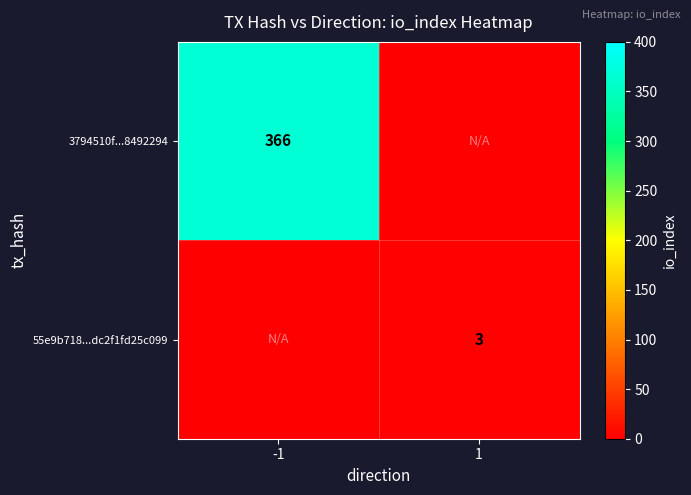

Is the value of 55e9b718...dc2f1fd25c099 at 1 greater than the value of 3794510f...8492294 at -1?

No